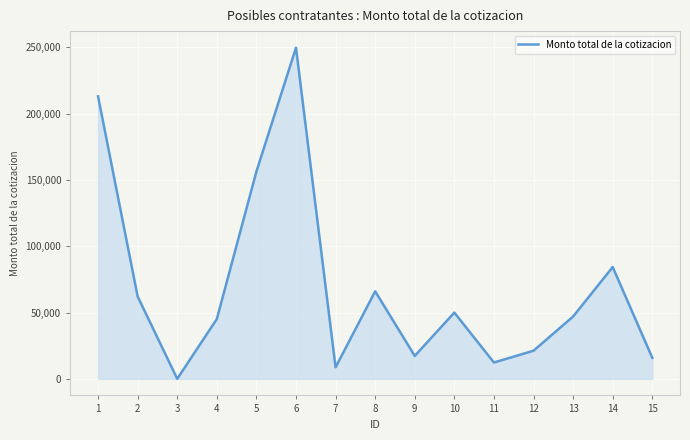

Which label corresponds to the smallest value in the chart?

3